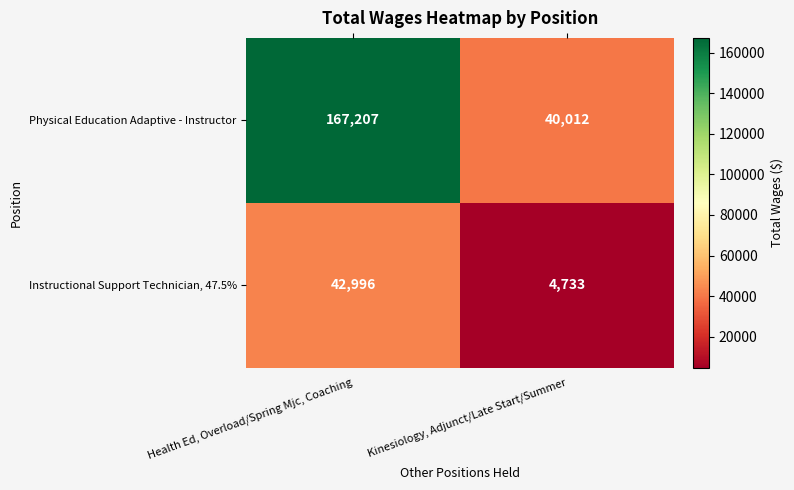

Reading left to right, extract all data points from this chart.

Physical Education Adaptive - Instructor: 167207	40012
Instructional Support Technician, 47.5%: 42996	4733